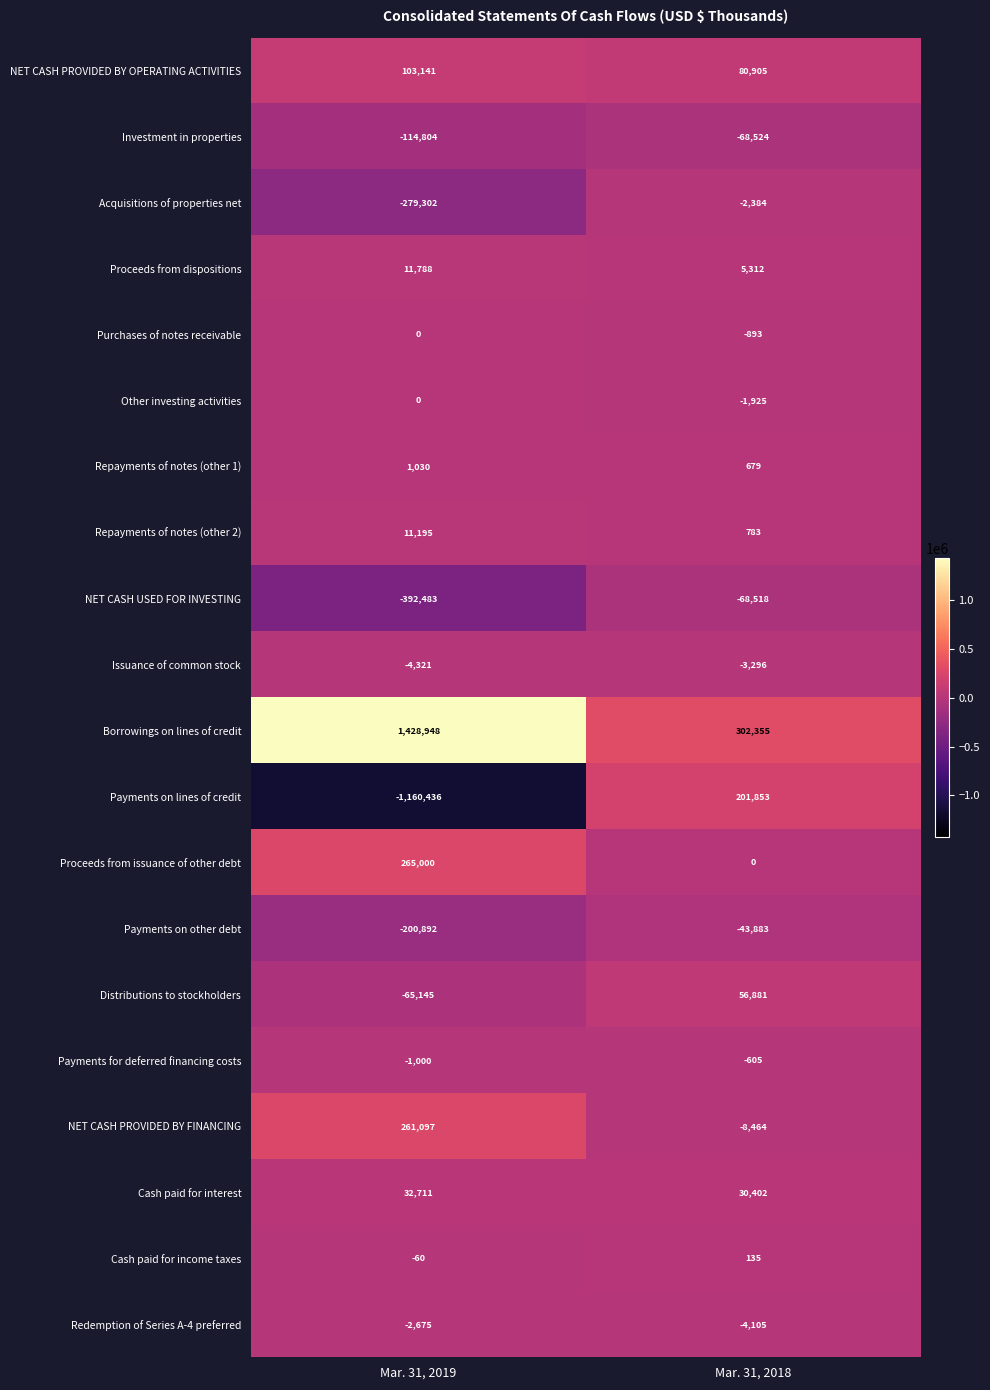

List the labels in order of Cash paid for income taxes value, smallest first.

Mar. 31, 2019, Mar. 31, 2018